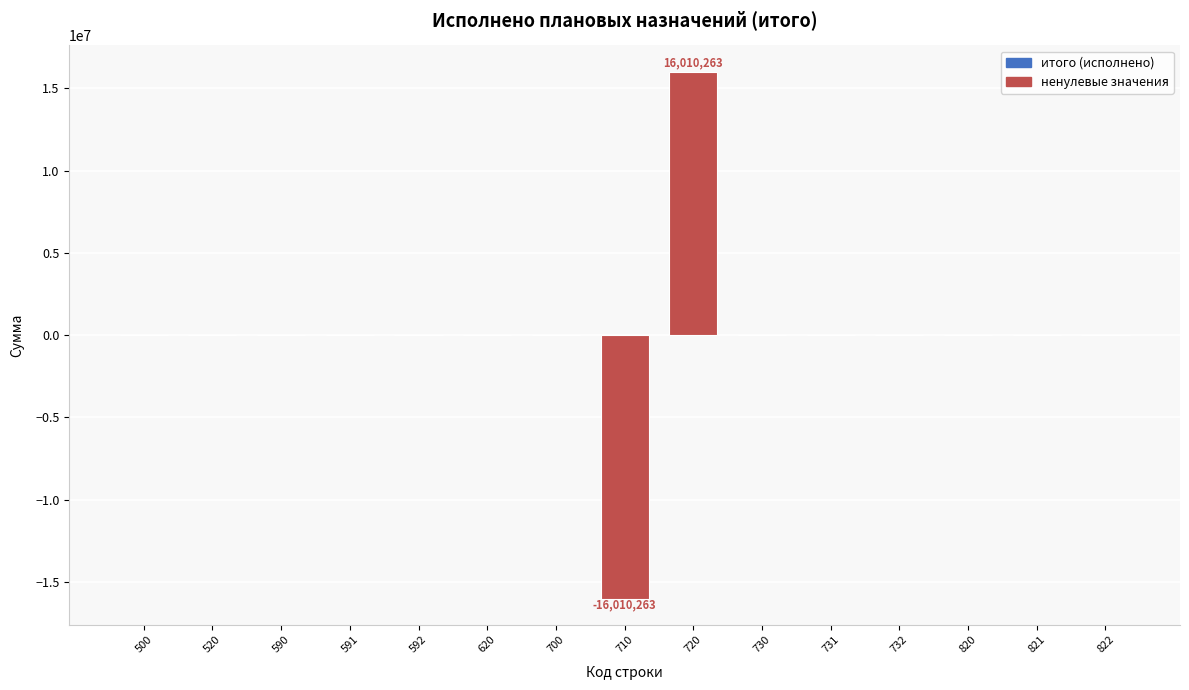

Reading left to right, extract all data points from this chart.

500=0.0	520=0.0	590=0.0	591=0.0	592=0.0	620=0.0	700=0.0	710=-16010262.9	720=16010262.9	730=0.0	731=0.0	732=0.0	820=0.0	821=0.0	822=0.0